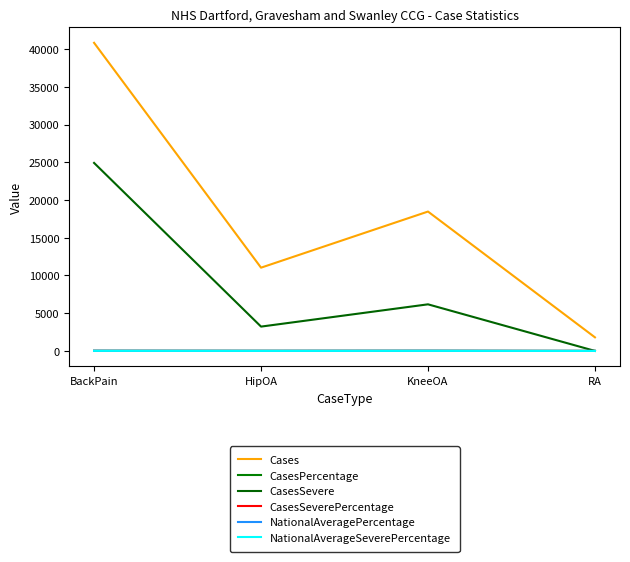

How many interior local valleys does the NationalAverageSeverePercentage series have?

1